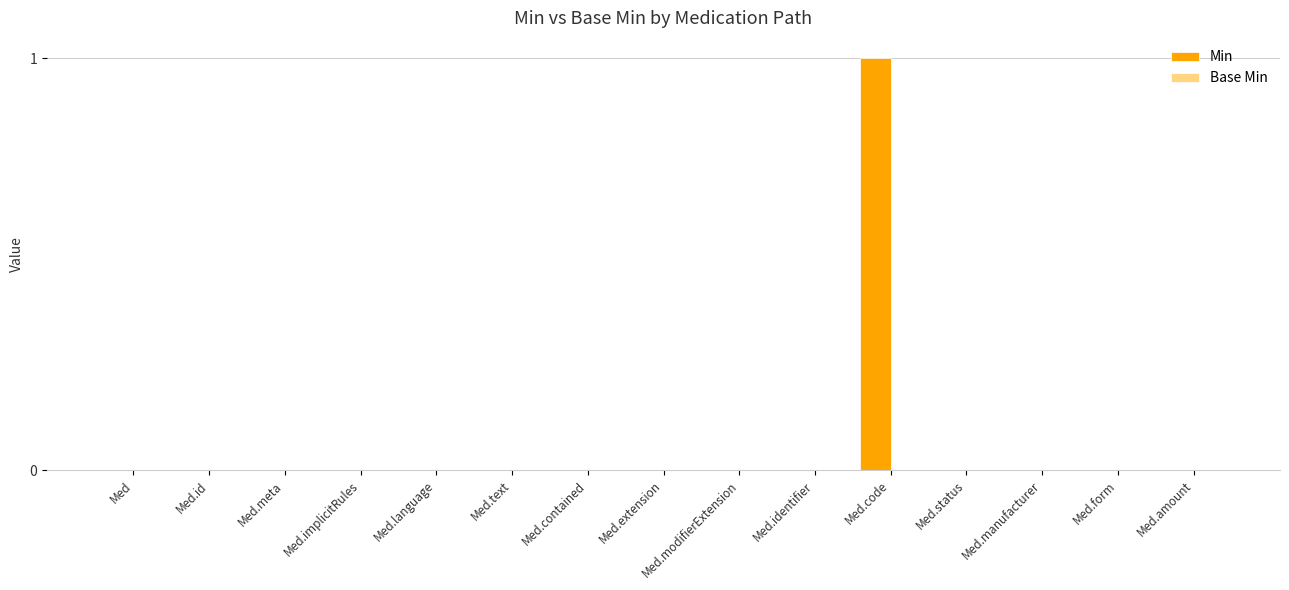

Is it true that the value at Med.modifierExtension is 0?

True